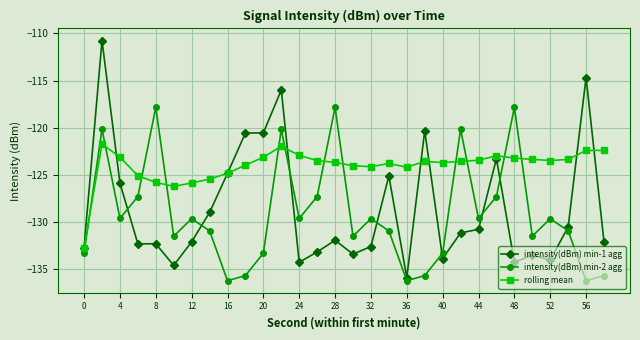

What is the lowest value of the rolling mean series?

-132.7